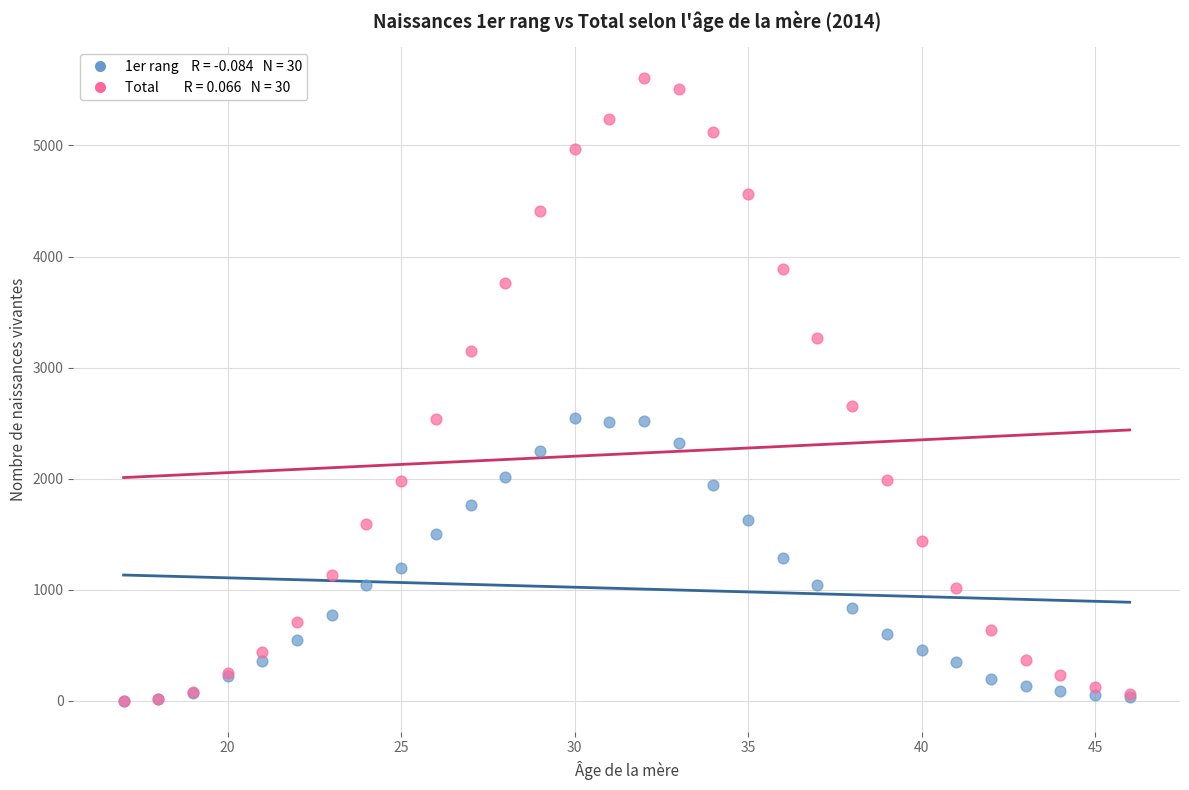

Across all series, what Y value is closest to 2803?

2654